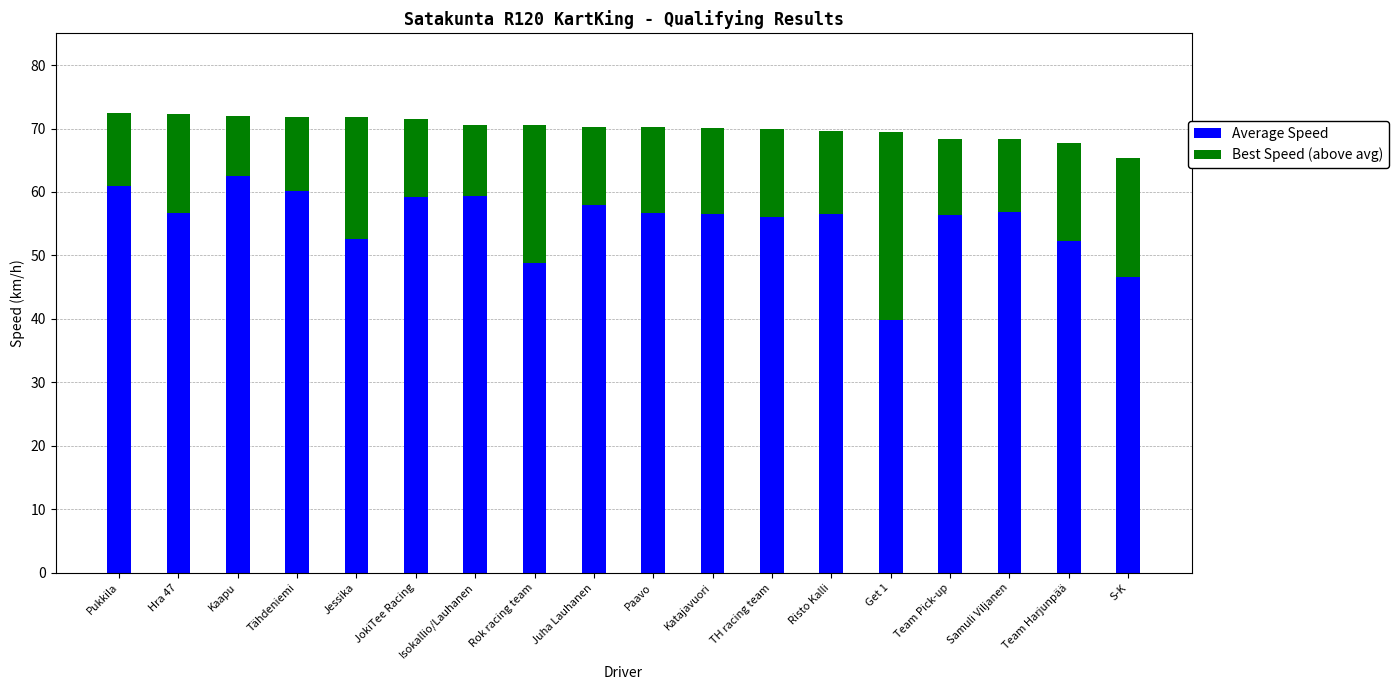

What value does the Average Speed series have at Pukkila?

61.0